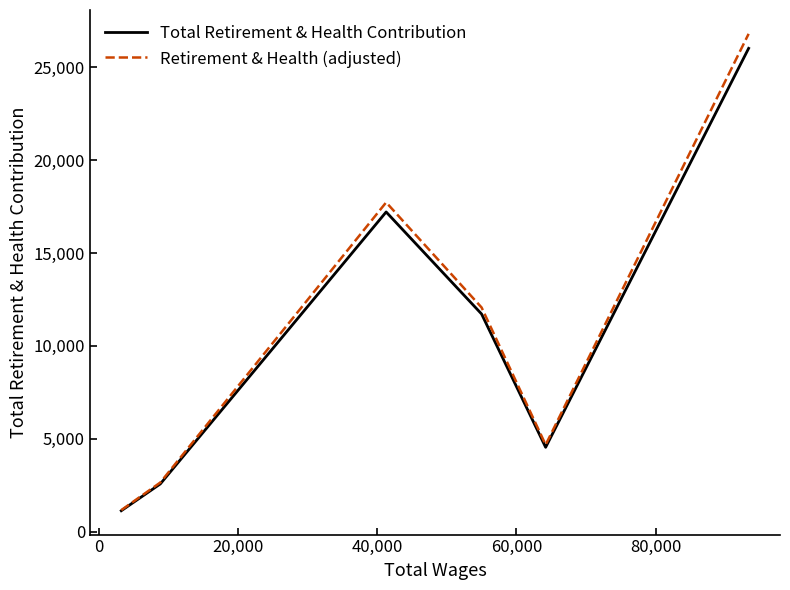

Reading left to right, list all the values displayed in this chart.

Total Retirement & Health Contribution: 1130.0	2572.0	17207.0	11717.0	4543.0	26012.0
Retirement & Health (adjusted): 1163.9	2649.2	17723.2	12068.5	4679.3	26792.4